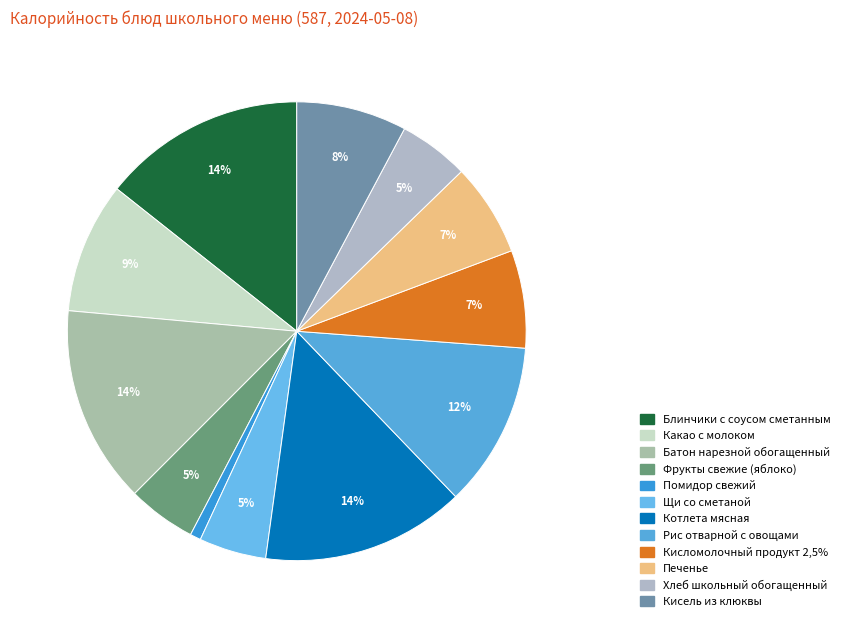

What is the smallest slice in the pie chart?

Помидор свежий